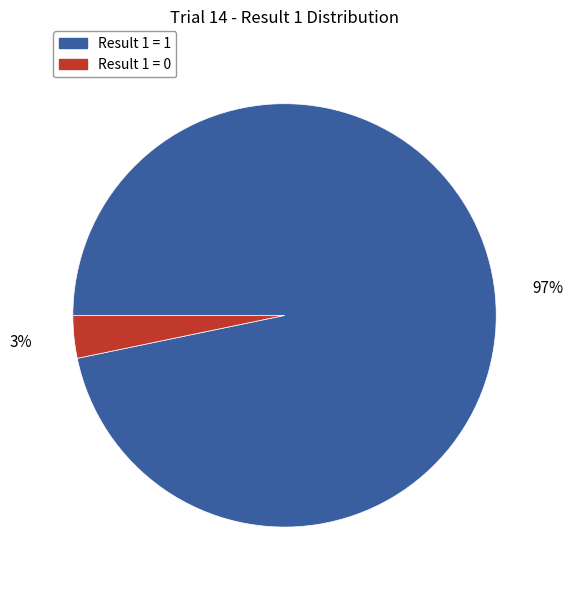

To the nearest percent, what is the average slice percentage?

50%